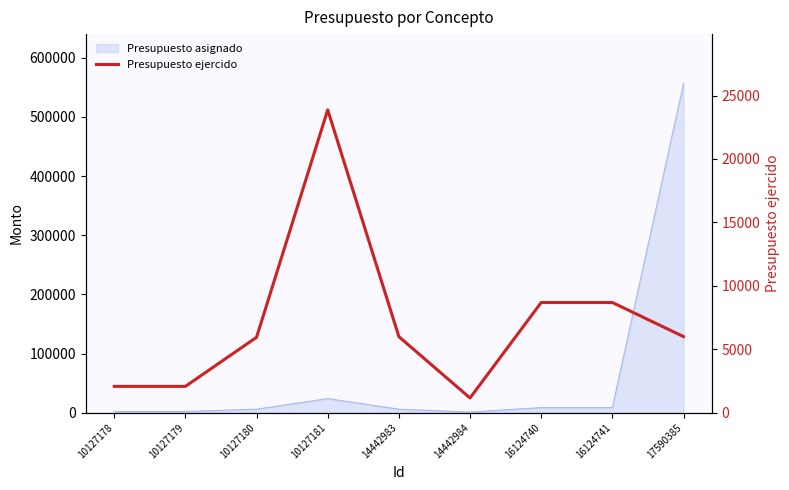

Does the chart display data point markers on the line(s)?

No